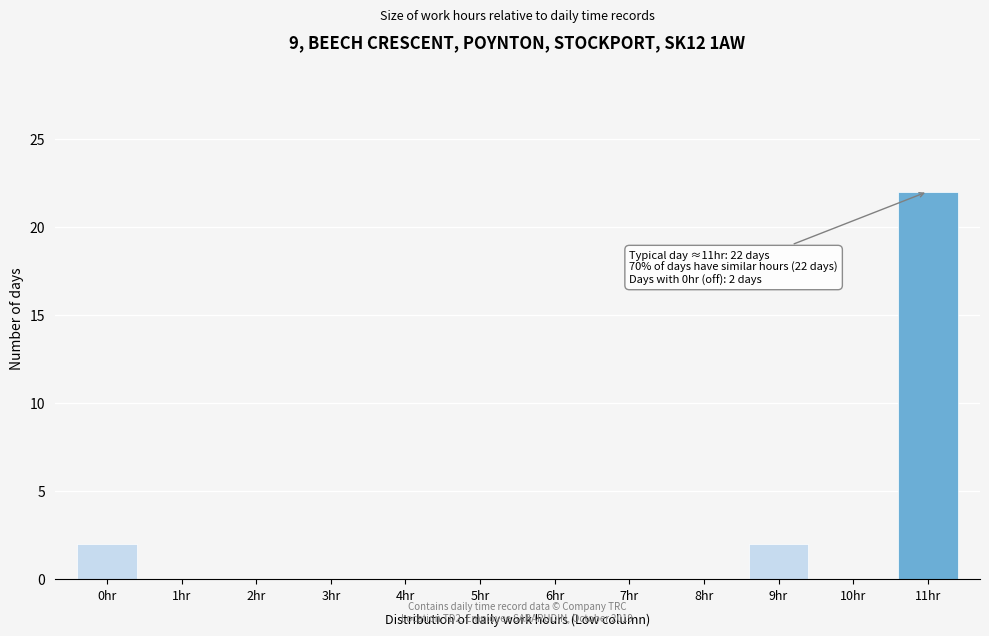

Over which range of the x-axis is the bar tallest?

10.5 to 11.5